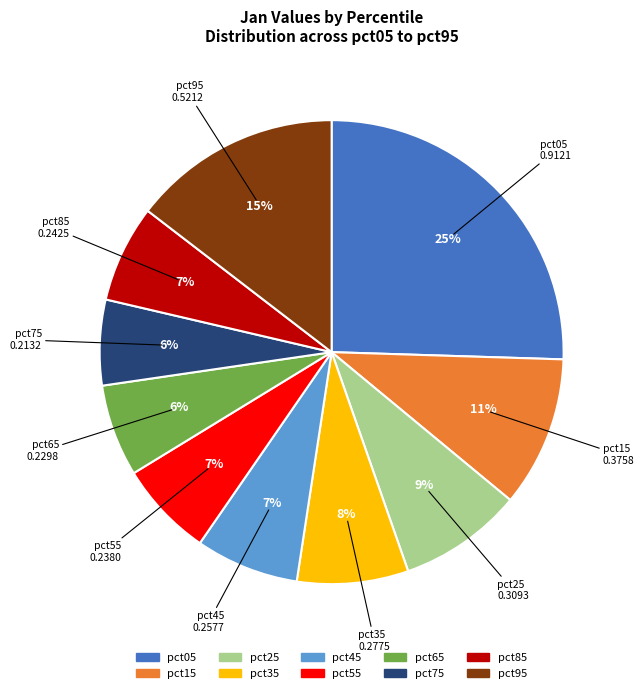

Between pct85 and pct25, which is larger?

pct25